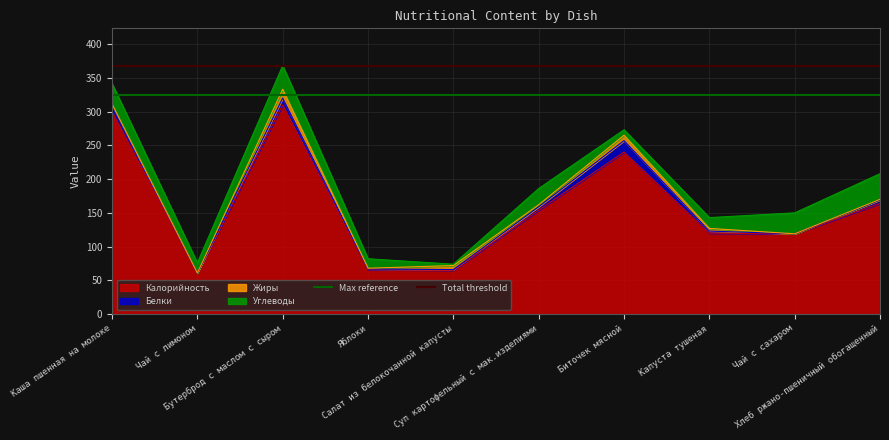

Read the Total threshold value at Каша пшенная на молоке.

368.0